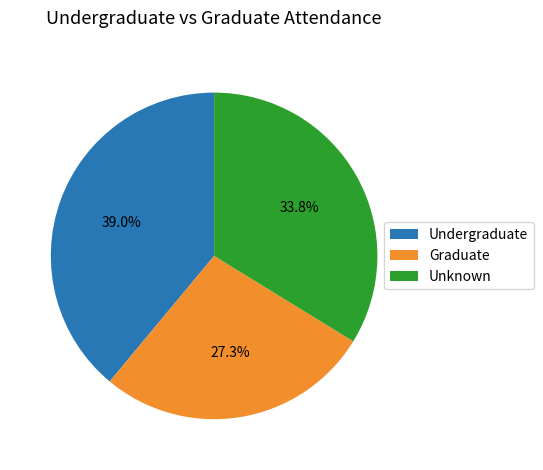

Is there a majority slice in this chart?

No